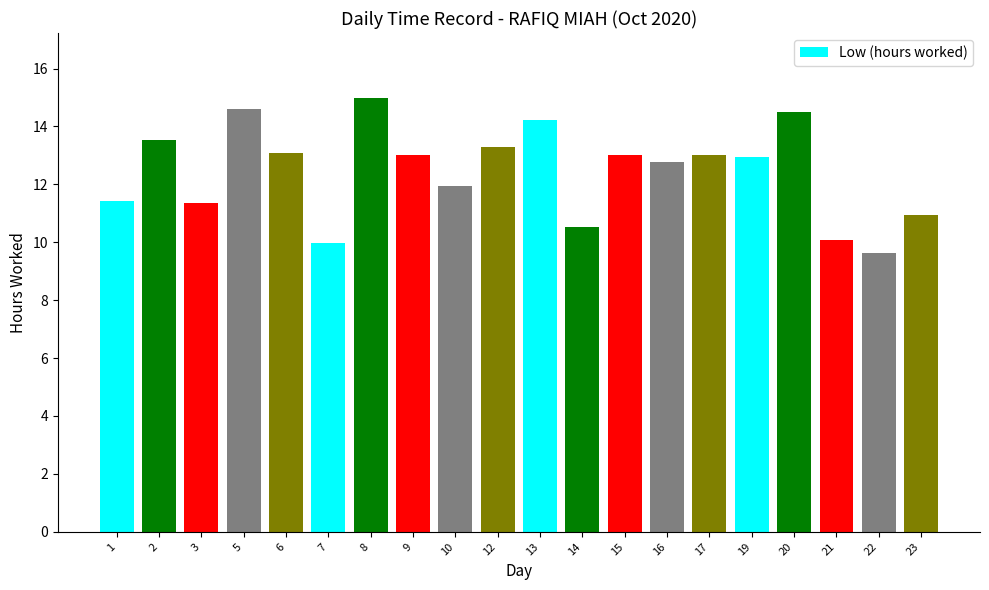

What is the average value?

12.4